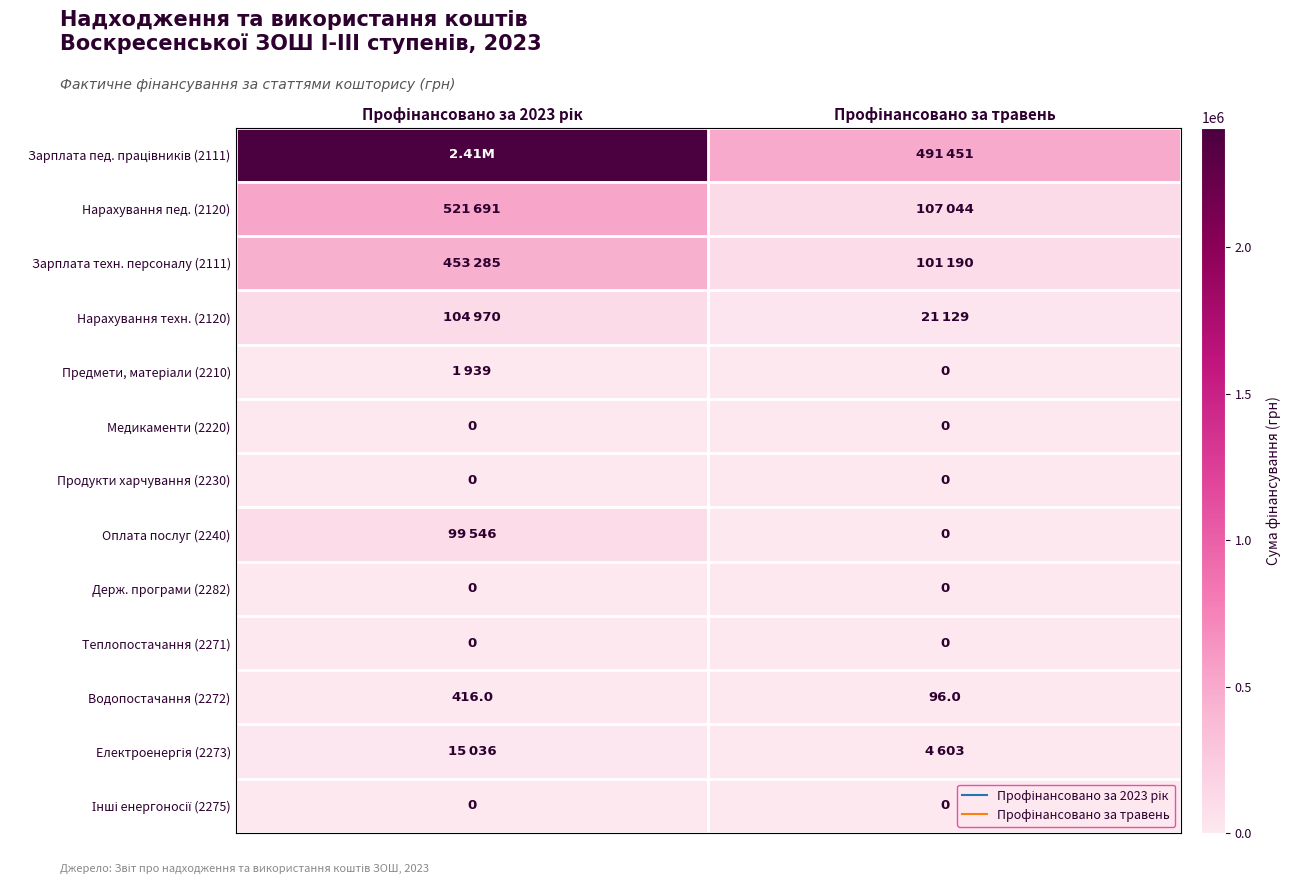

Which has a higher value, Профінансовано за травень or Профінансовано за 2023 рік?

Профінансовано за 2023 рік